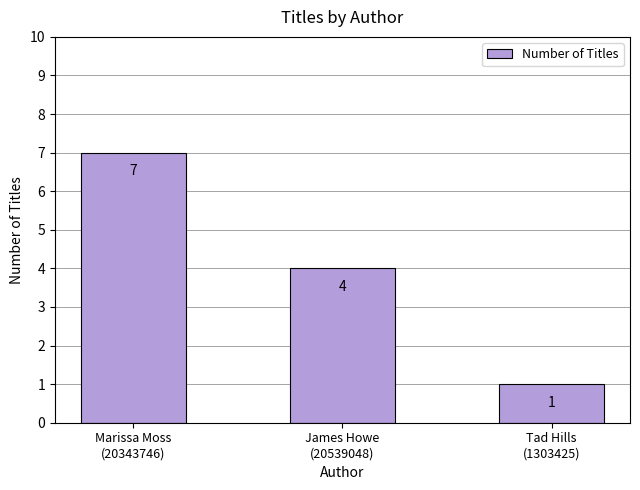

Reading left to right, transcribe all the data shown in this chart.

7	4	1